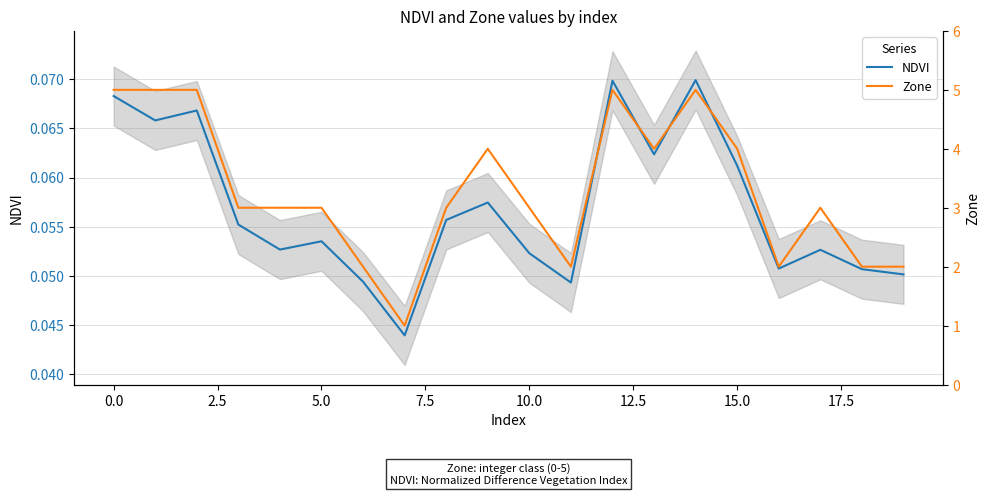

Is it true that Zone equals 0.3 at 15.0?

False